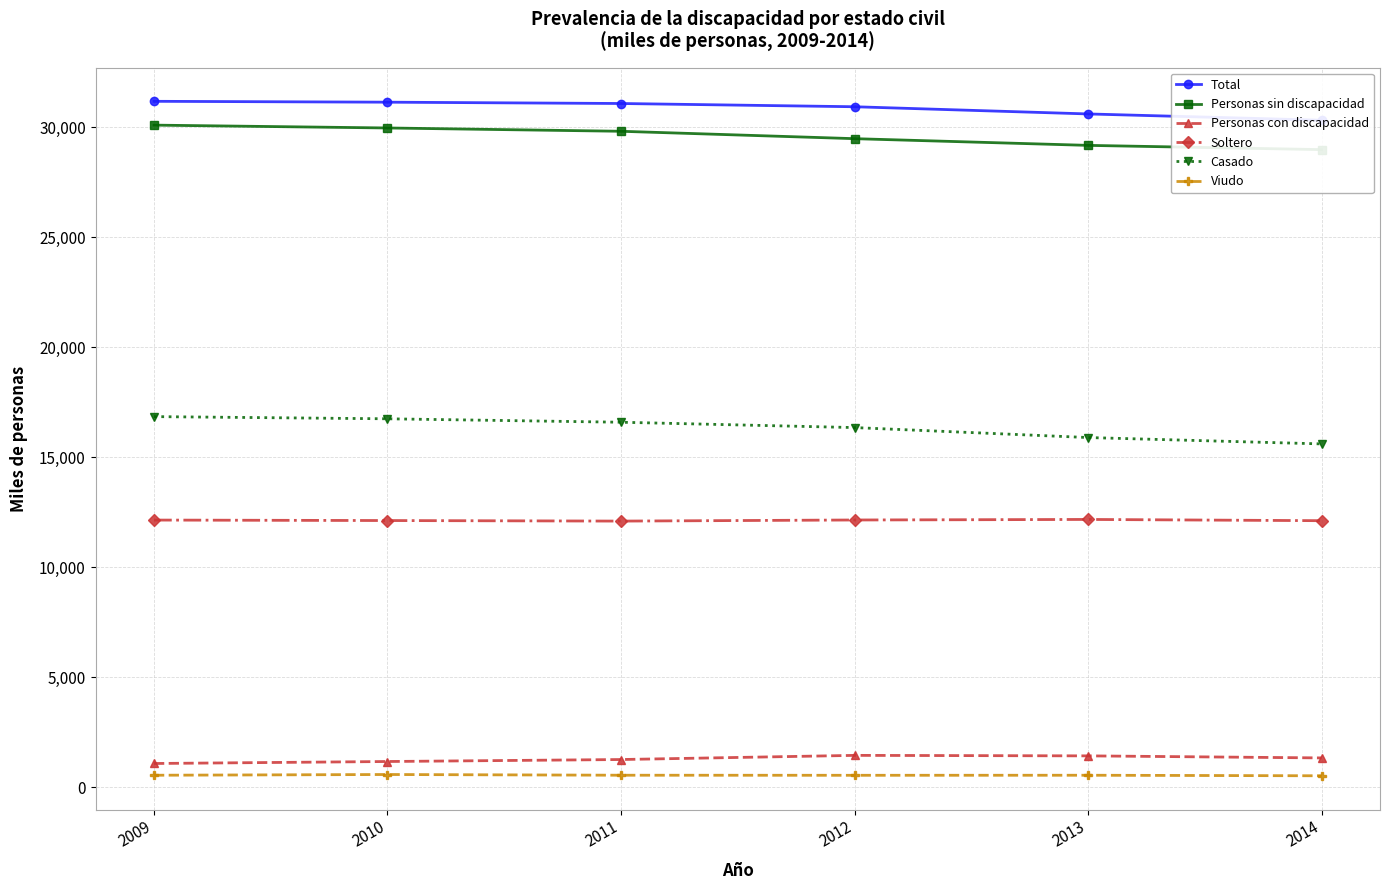

At 2011, list the series in order from largest to smallest.

Total, Personas sin discapacidad, Casado, Soltero, Personas con discapacidad, Viudo